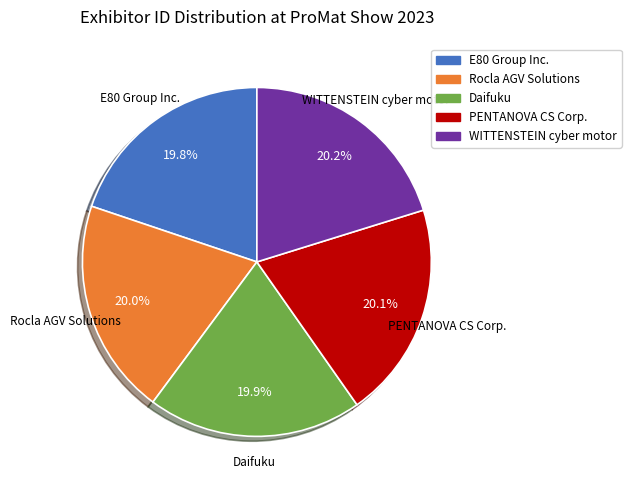

To the nearest percent, what percentage of the pie is Daifuku?

20%